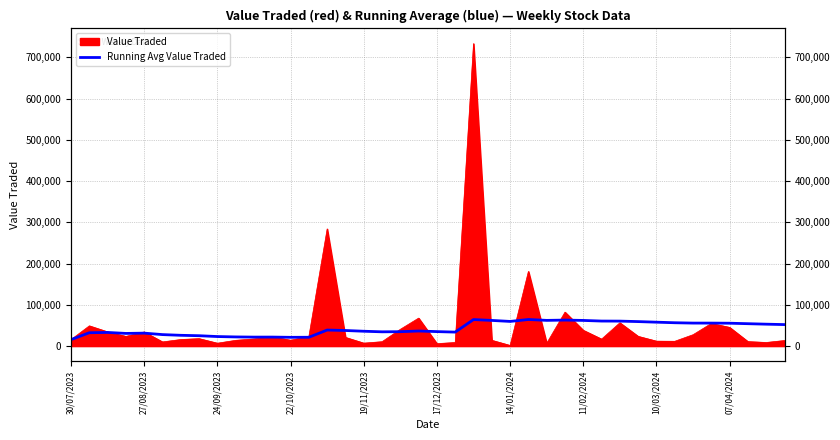

What is the sum of all values?

1702552.7